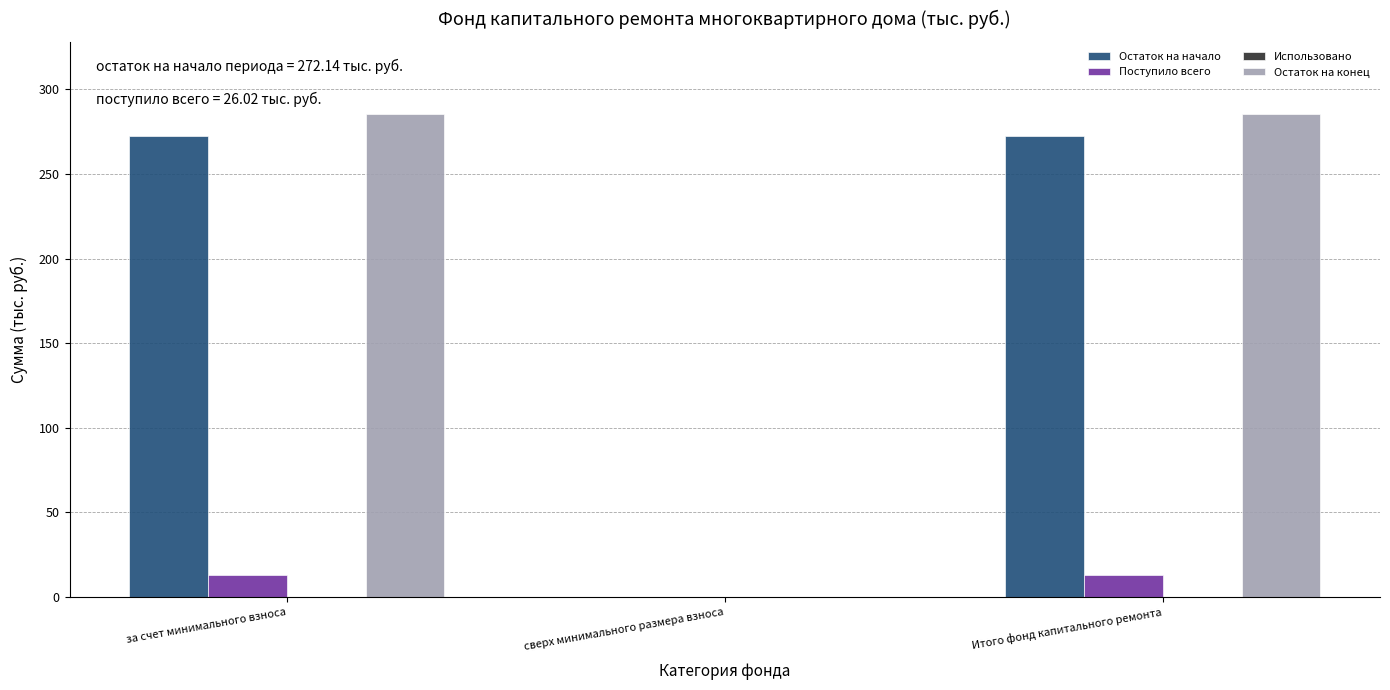

Which series changed the most between сверх минимального размера взноса and Итого фонд капитального ремонта?

Остаток на конец